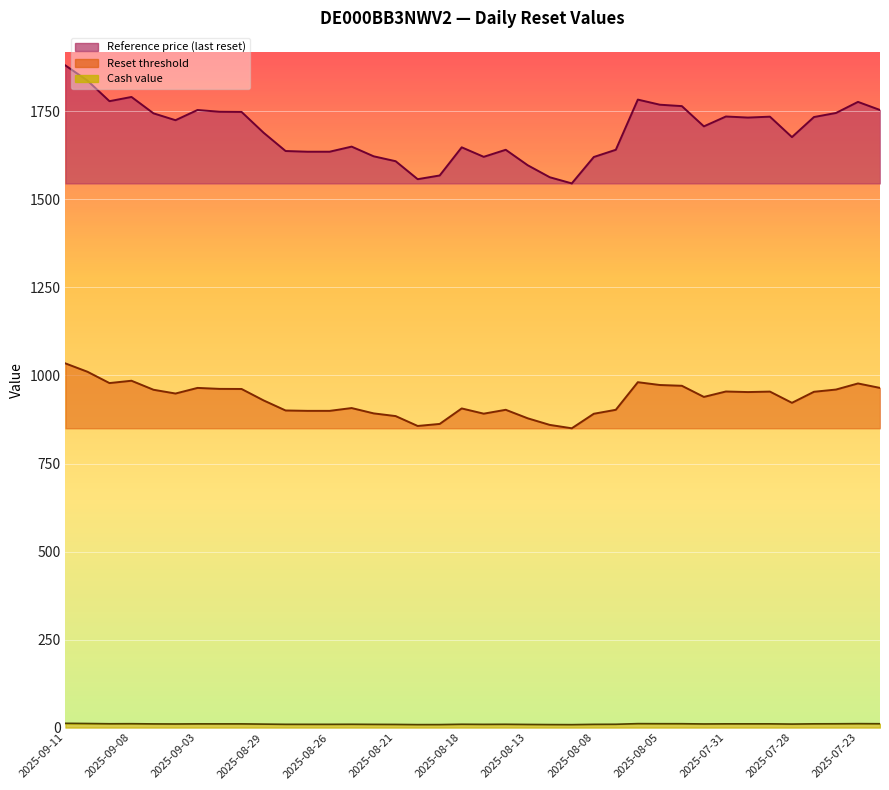

What is the difference between the Reference price (last reset) values at 2025-08-07 and 2025-09-04?

46.2